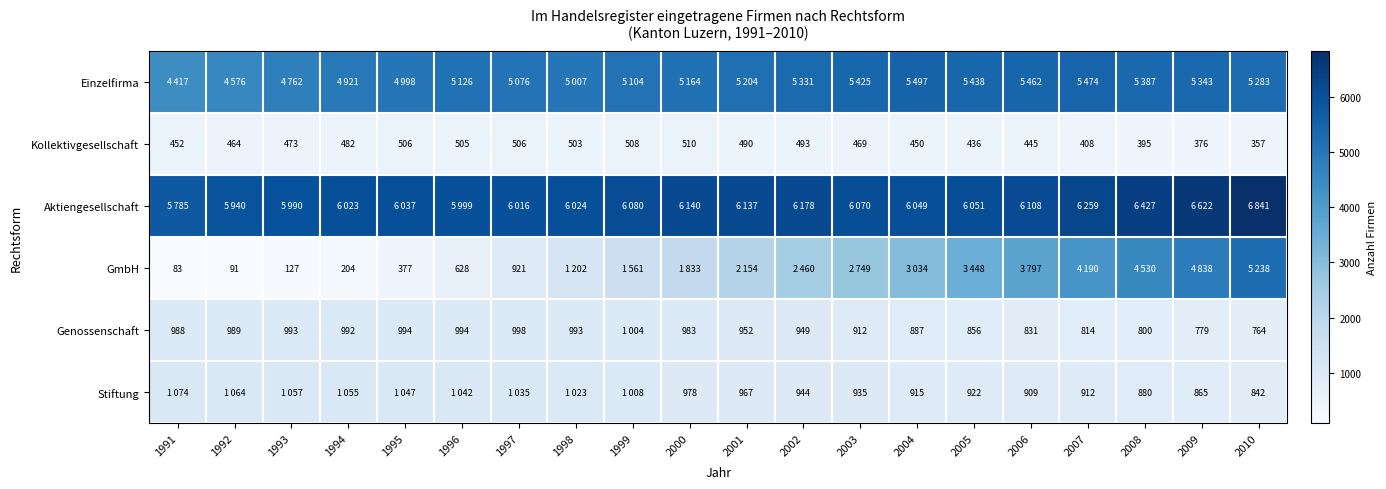

Between 1997 and 2002, which is larger?

2002